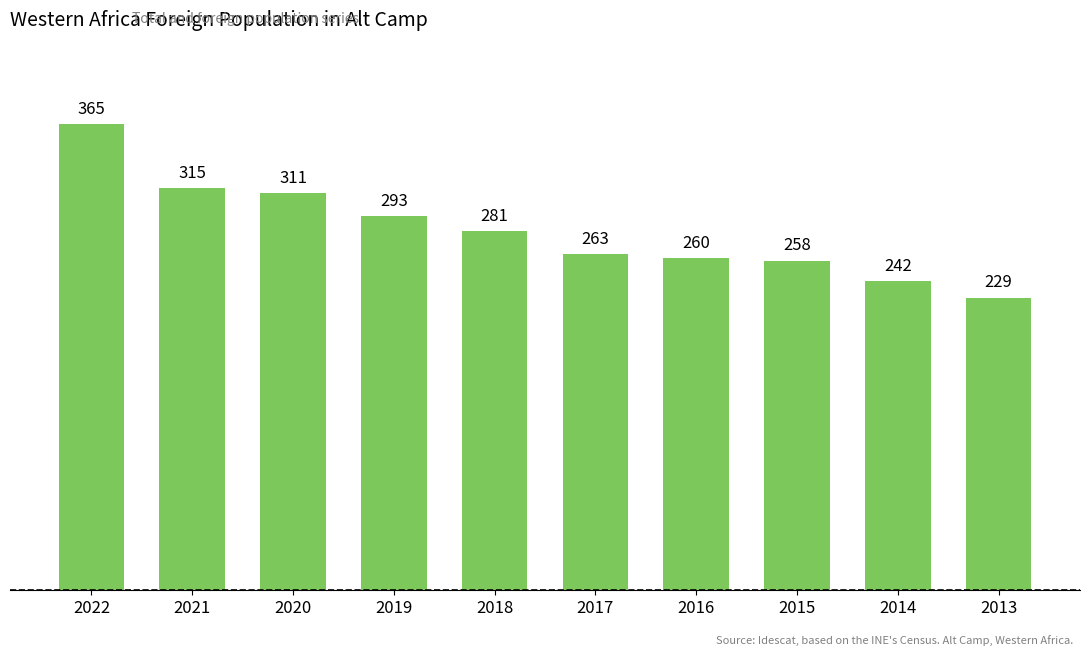

What is the difference between the second highest and second lowest values?

73